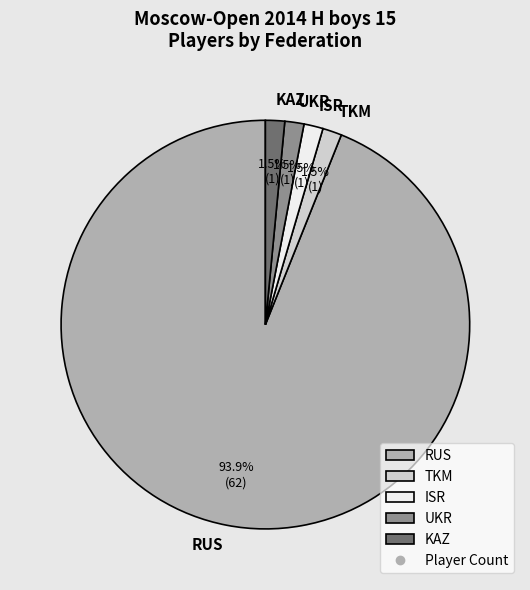

Count the number of slices in the pie.

5